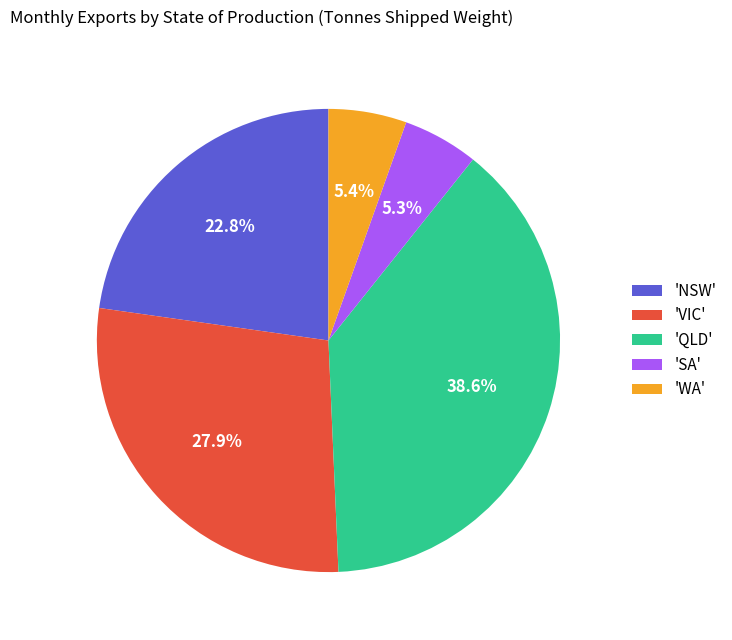

Between 'WA' and 'VIC', which is larger?

'VIC'